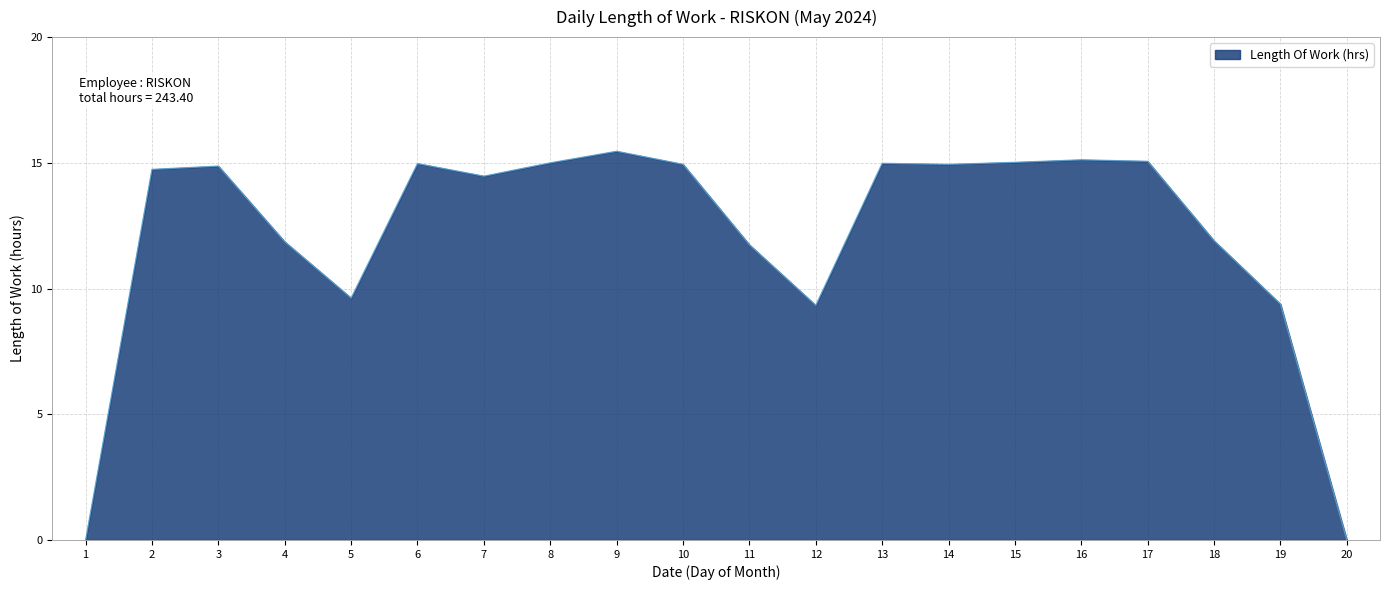

What is the difference between the maximum and minimum values?

15.5